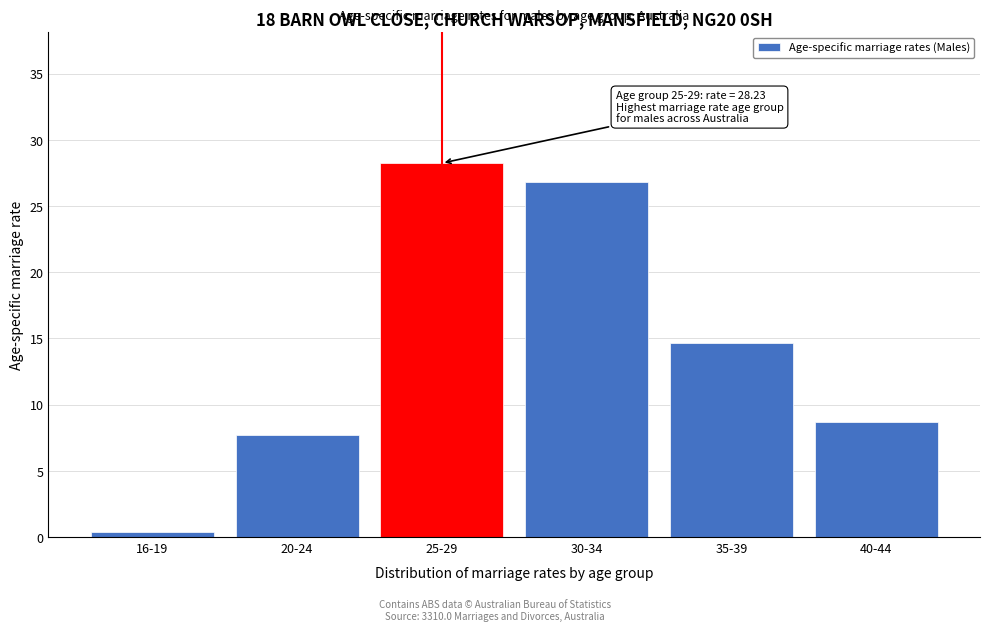

Reading left to right, list all the values displayed in this chart.

0.4	7.7	28.2	26.8	14.7	8.7